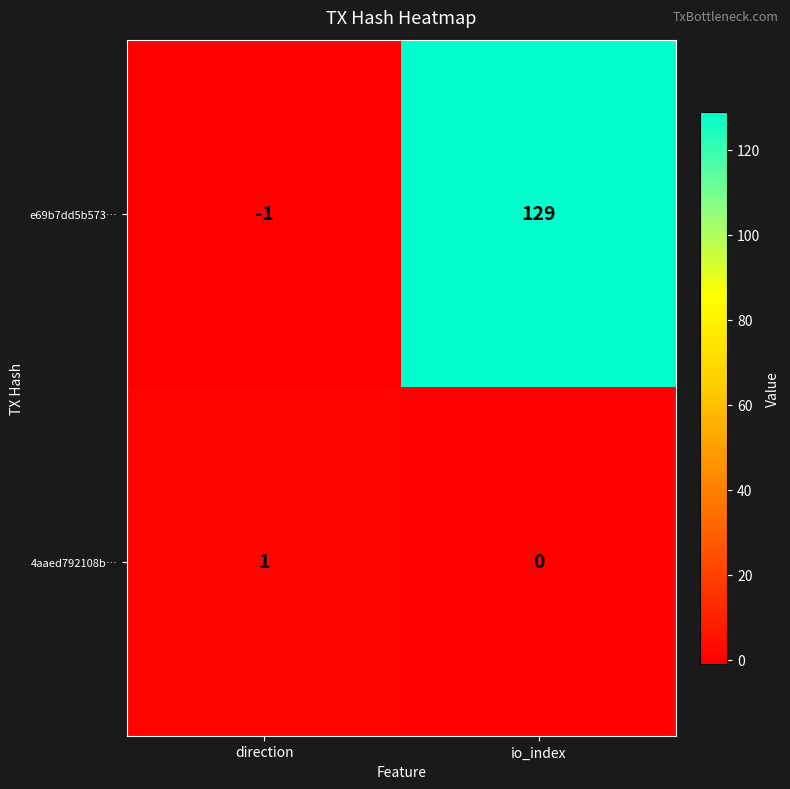

Which category has the highest value across all series?

io_index